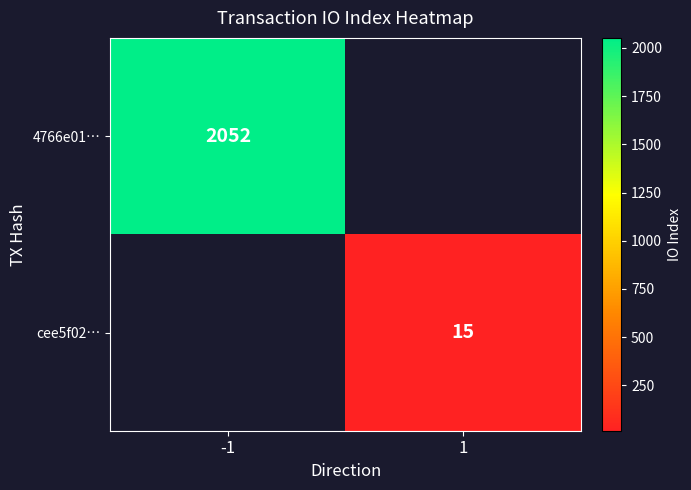

The cee5f02… series shows 3 at 1. True or false?

False